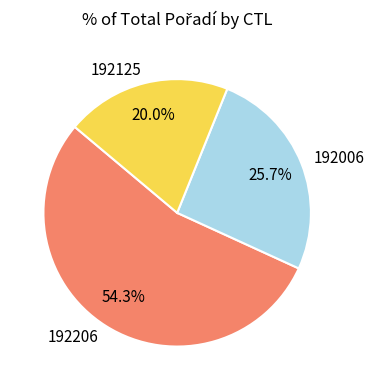

To the nearest percent, what is the difference between the 192125 and 192006 slice percentages?

6%